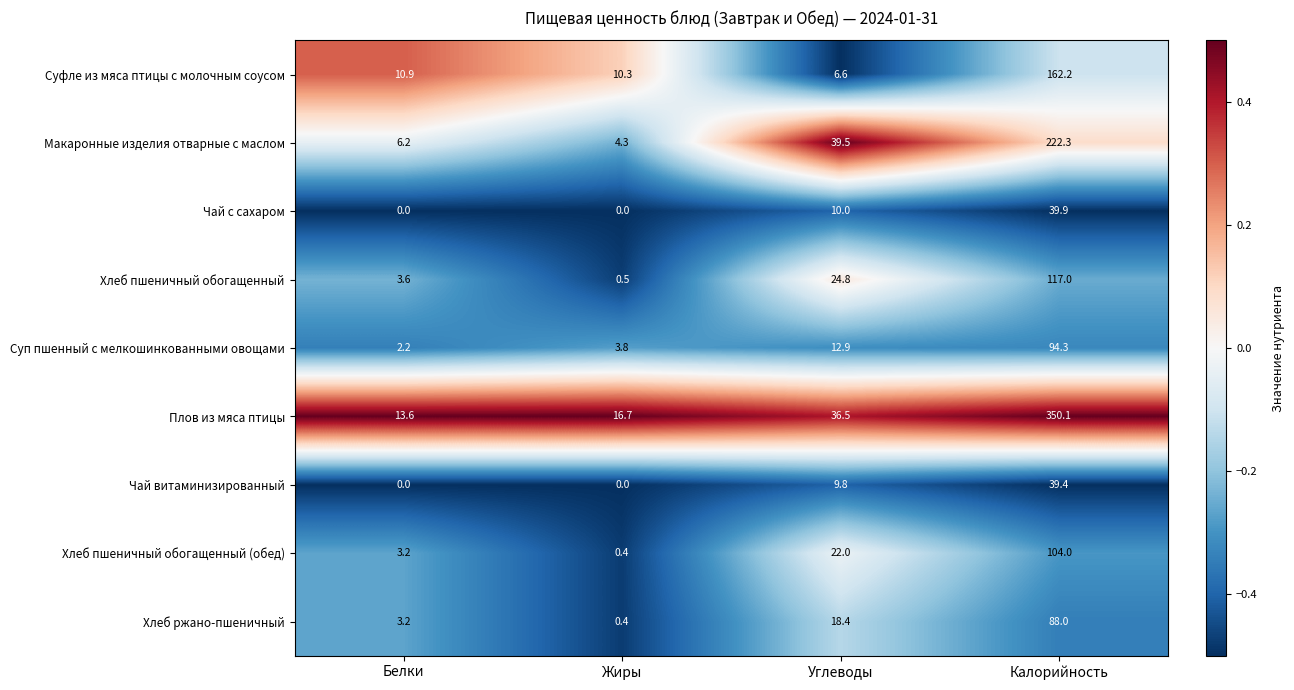

List the series in order of their peak value, lowest first.

Чай витаминизированный, Чай с сахаром, Хлеб ржано-пшеничный, Суп пшенный с мелкошинкованными овощами, Хлеб пшеничный обогащенный (обед), Хлеб пшеничный обогащенный, Суфле из мяса птицы с молочным соусом, Макаронные изделия отварные с маслом, Плов из мяса птицы